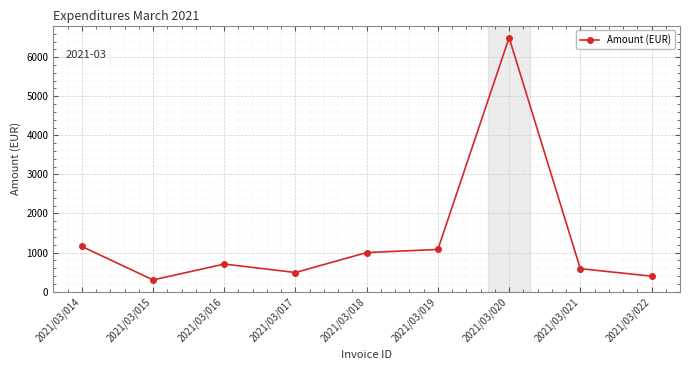

Reading right to left, extract all data points from this chart.

396.0	588.0	6500.0	1080.0	1000.0	489.5	705.6	300.0	1155.6